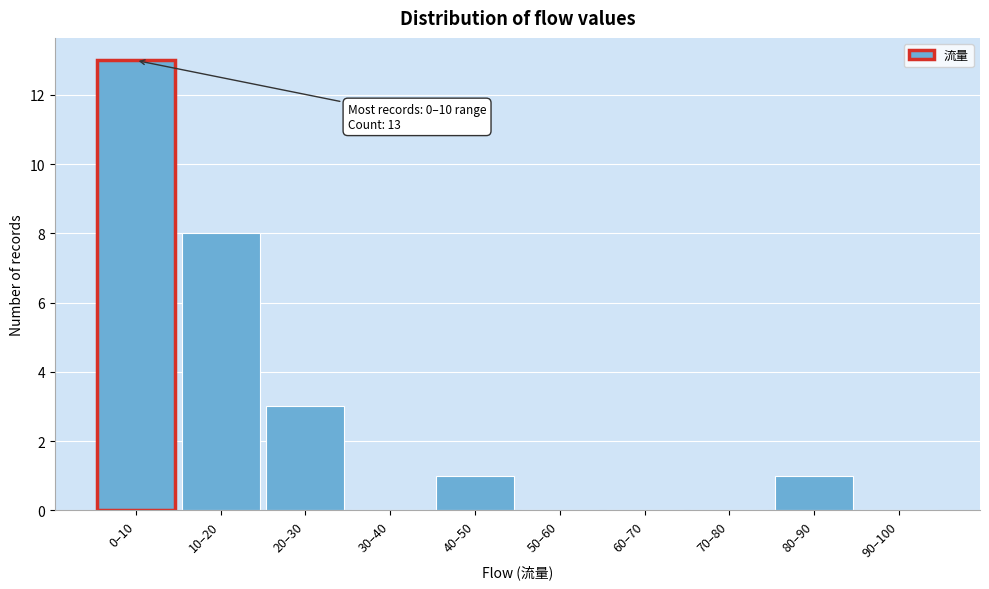

Reading left to right, list all the values displayed in this chart.

0–10=13	10–20=8	20–30=3	30–40=0	40–50=1	50–60=0	60–70=0	70–80=0	80–90=1	90–100=0